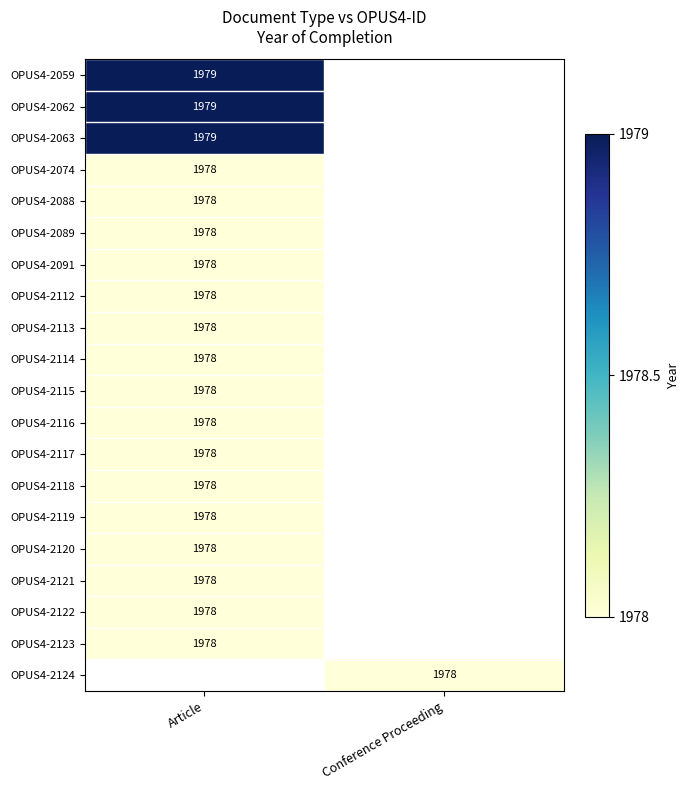

True or false: OPUS4-2091 has a value of 1978 at Article.

True